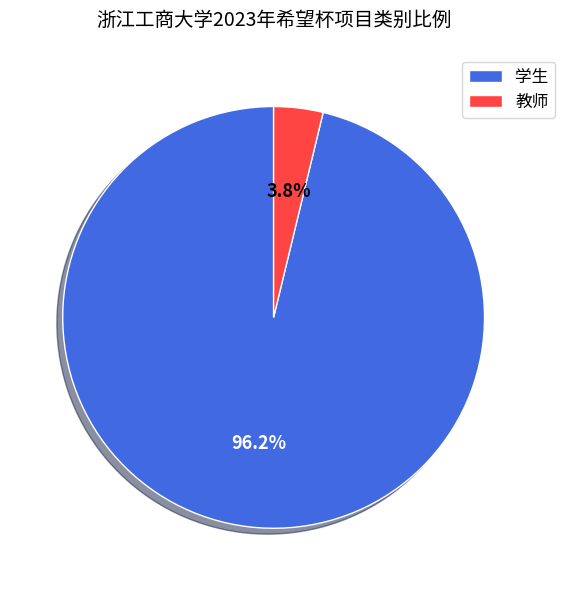

Between 教师 and 学生, which is larger?

学生